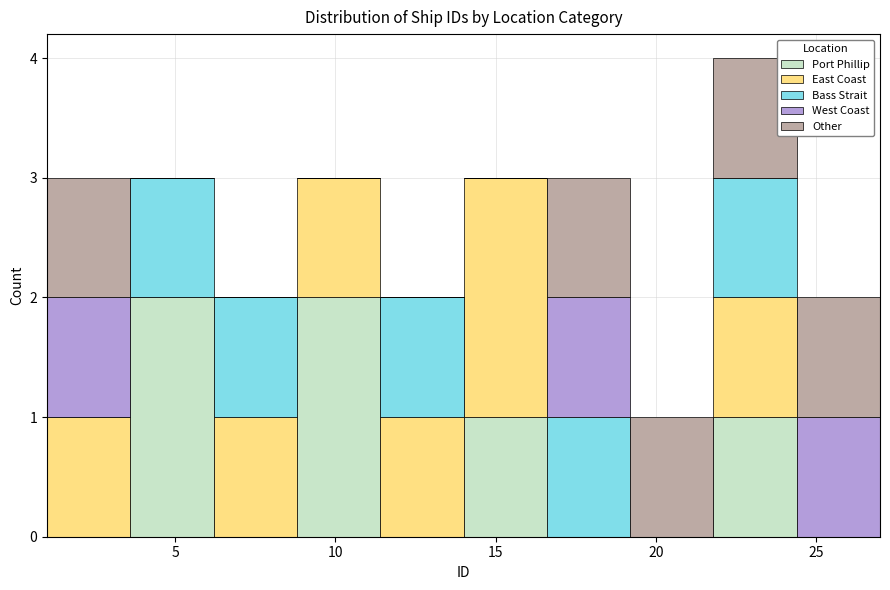

Reading left to right, transcribe this chart: for each stacked bar, give the range it covers on the x-axis and its total height. Neither the bar edges nor the heights are printed on the chart, so give them approximately, as read against the axes.

1.0 to 3.6: 3
3.6 to 6.2: 3
6.2 to 8.8: 2
8.8 to 11.4: 3
11.4 to 14.0: 2
14.0 to 16.6: 3
16.6 to 19.2: 3
19.2 to 21.8: 1
21.8 to 24.4: 4
24.4 to 27.0: 2